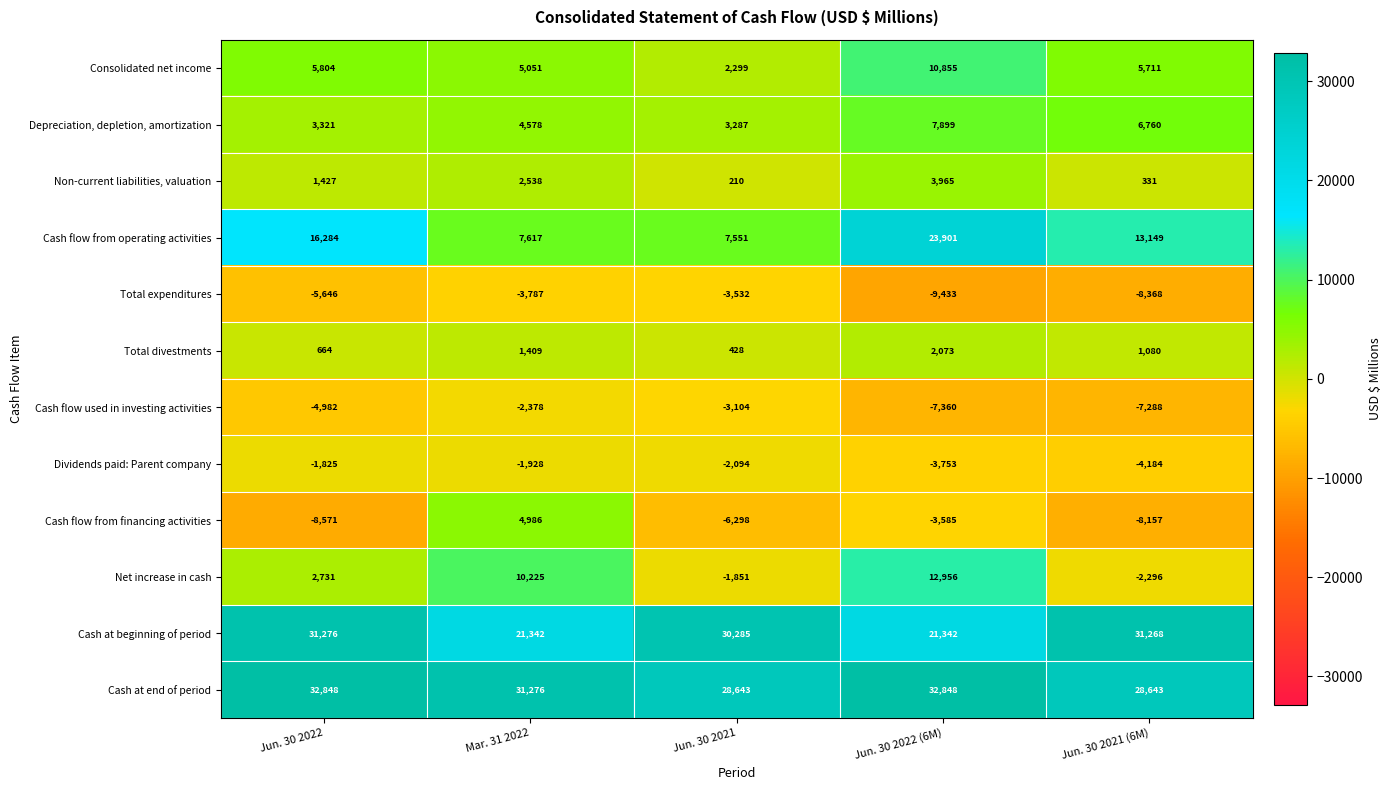

At which category is the sum across all series the highest?

Jun. 30 2022 (6M)